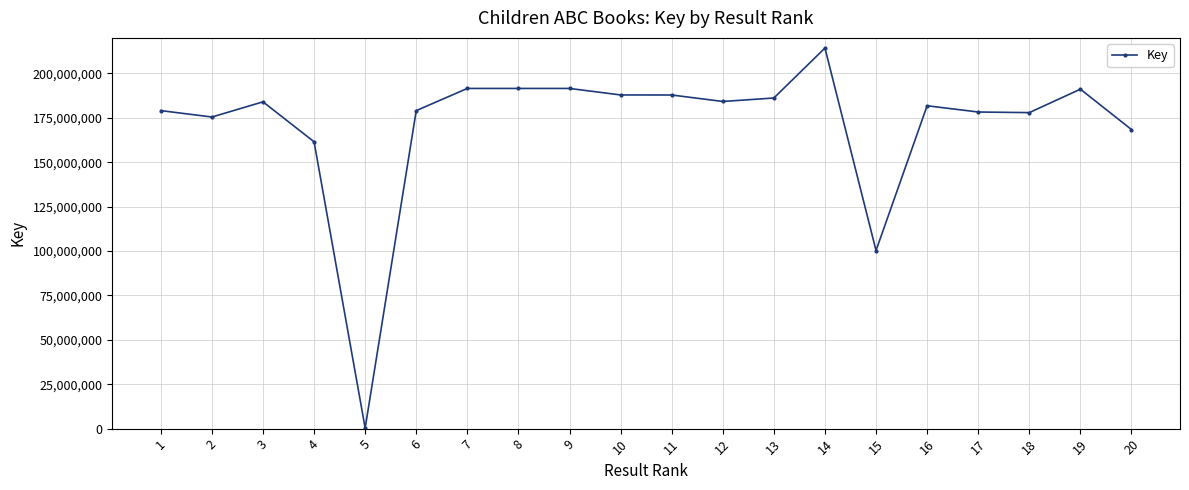

Which label corresponds to the largest value in the chart?

14